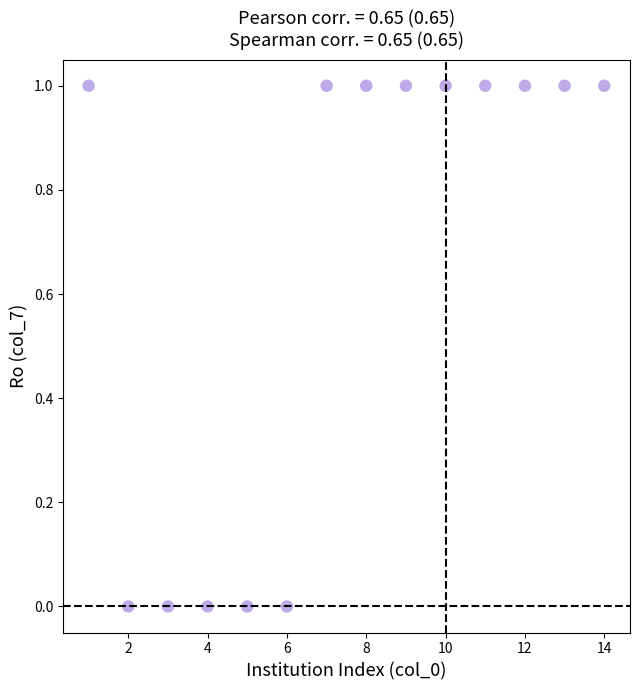

What is the range of X values (max minus min)?

13